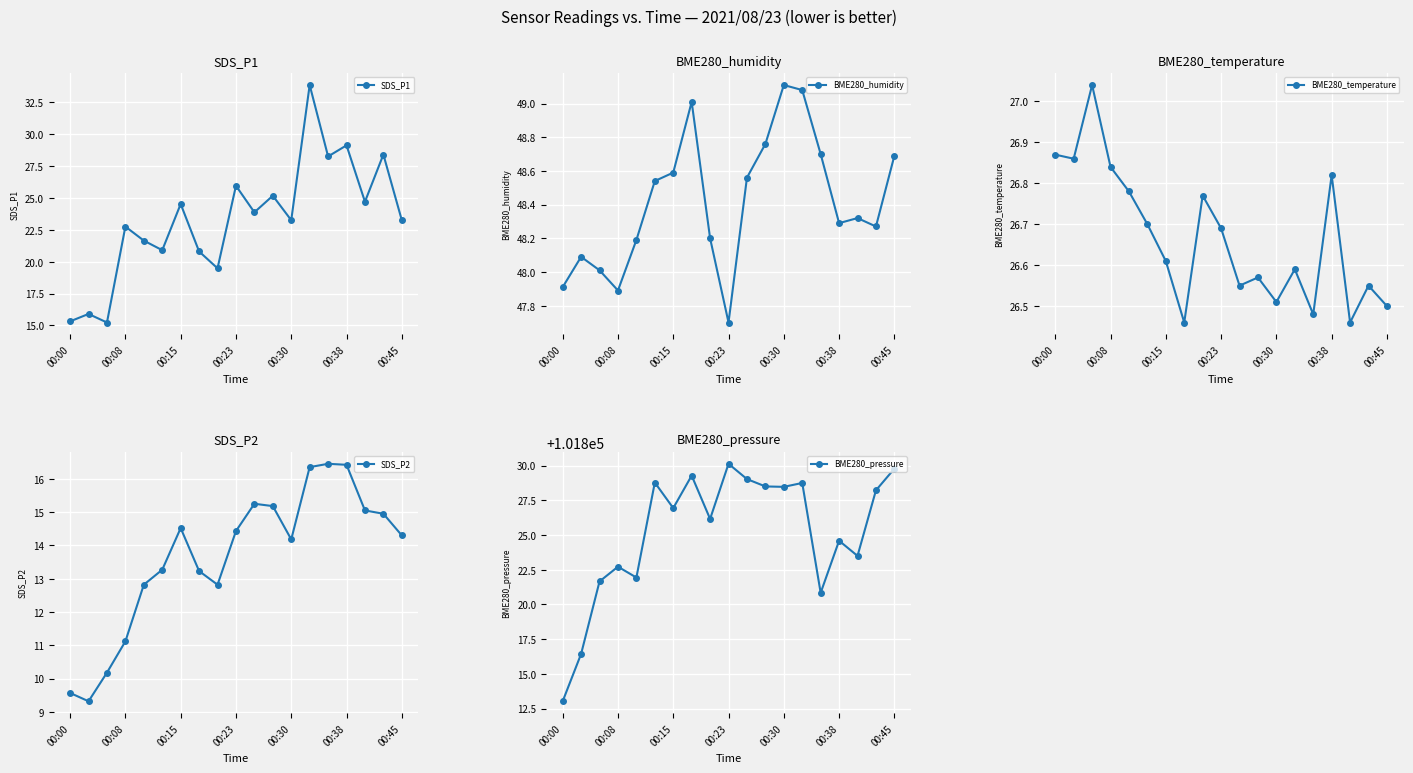

True or false: SDS_P1 has more than 0 points higher than both neighbors.

True